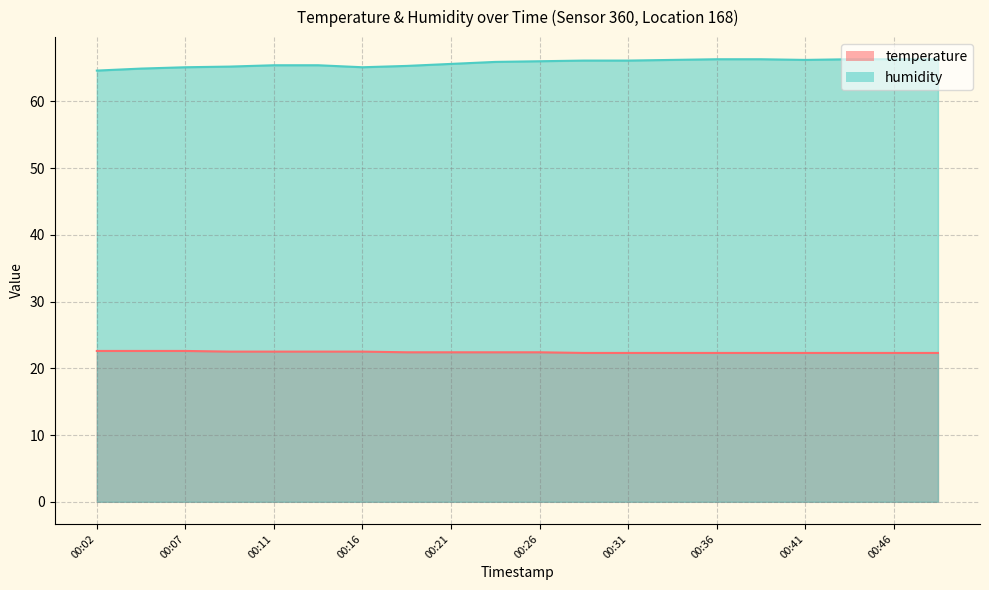

True or false: temperature and humidity cross at least once.

False